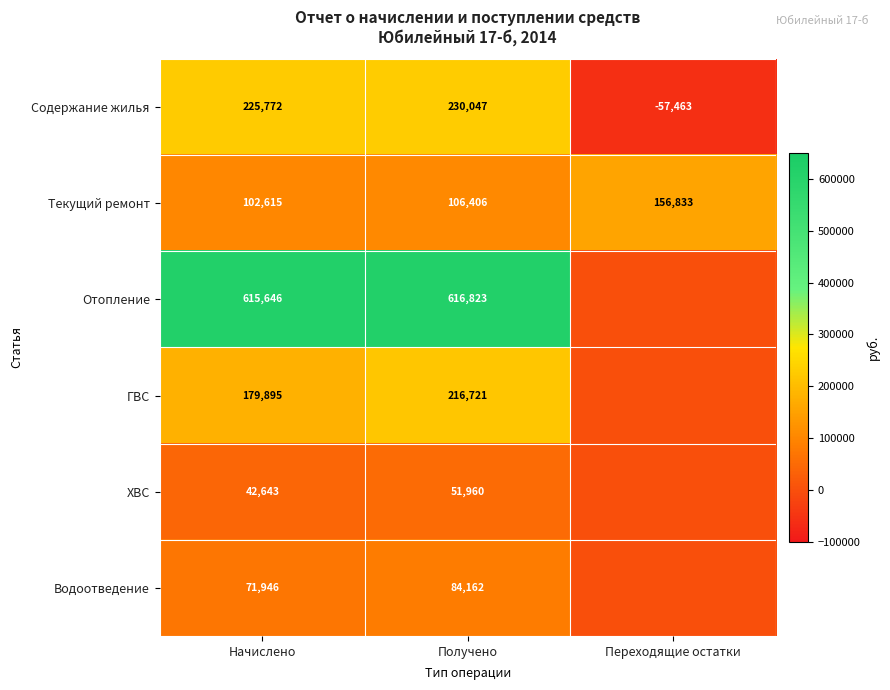

Where is Содержание жилья nearest to the value 86292?

Начислено